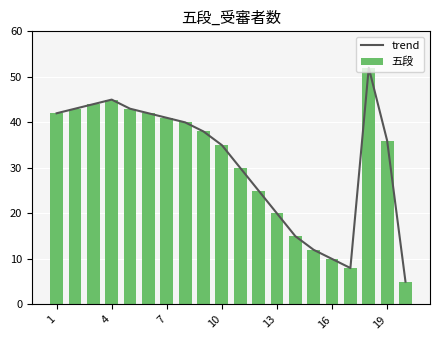

What is the value of the 五段 bar at the 18th from the left?

52